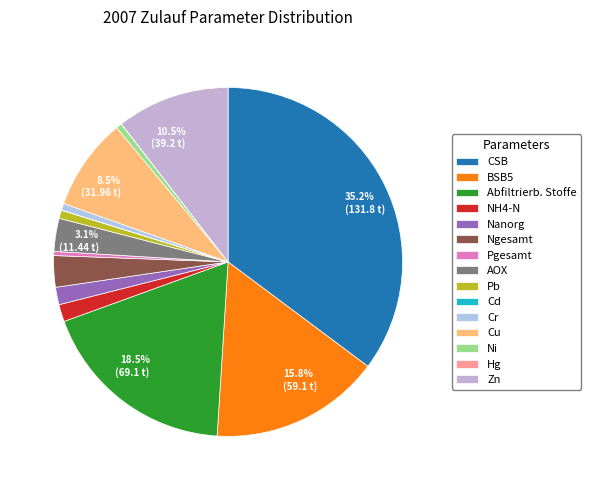

Which slice is the smallest?

Hg